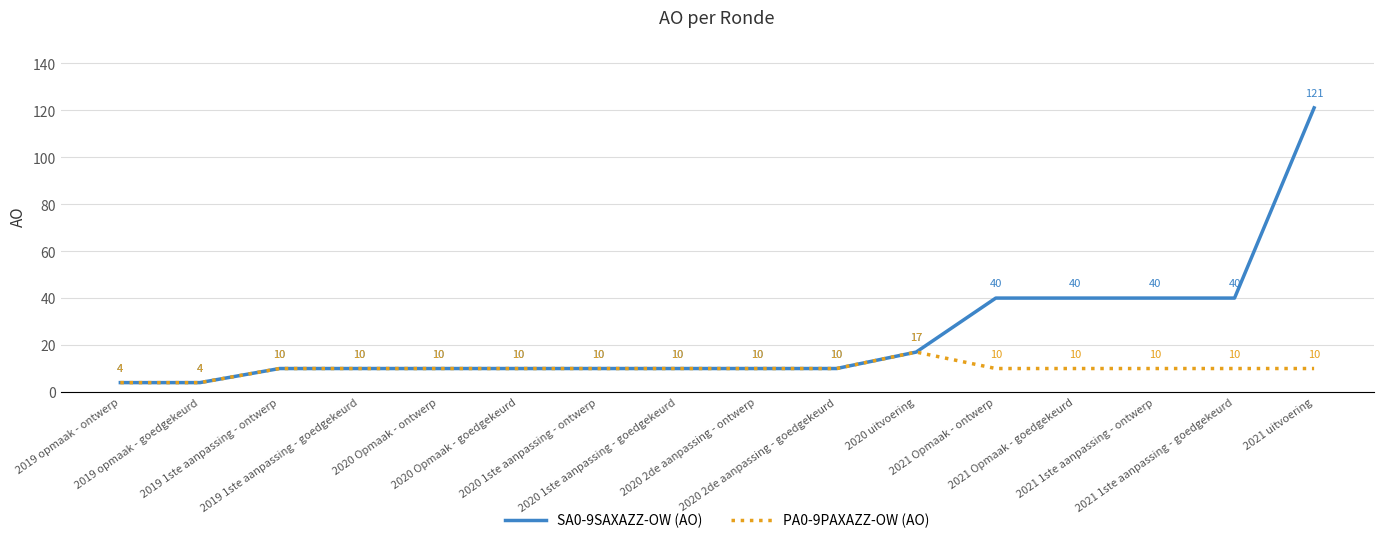

True or false: PA0-9PAXAZZ-OW (AO) has a value of 17 at 2020 Opmaak - goedgekeurd.

False